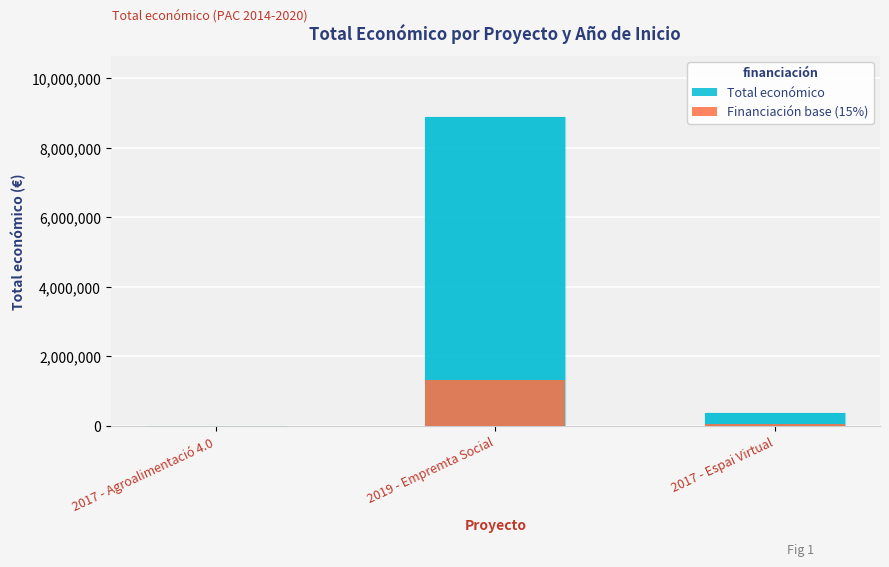

Reading left to right, what are all the values shown in this chart?

Total económico: 12000.0	8877649.0	379763.0
Financiación base (15%): 1800.0	1331647.3	56964.4